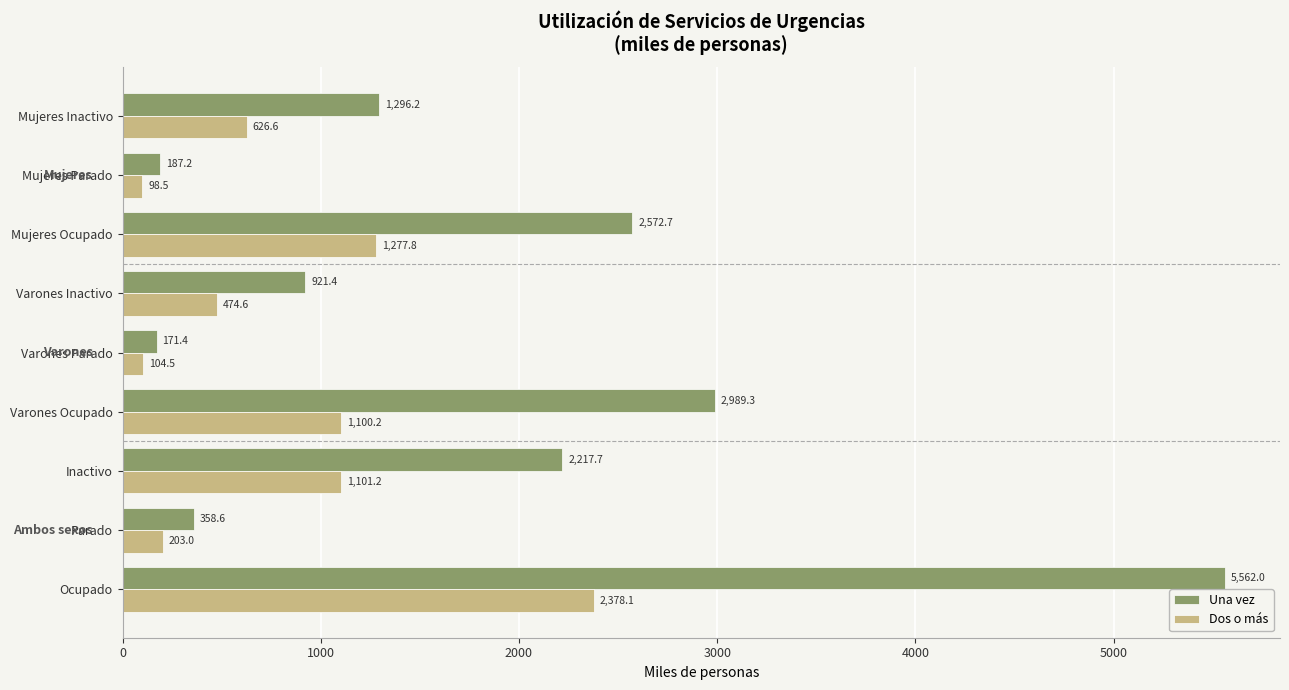

At how many categories does at least one series exceed 2292?

3